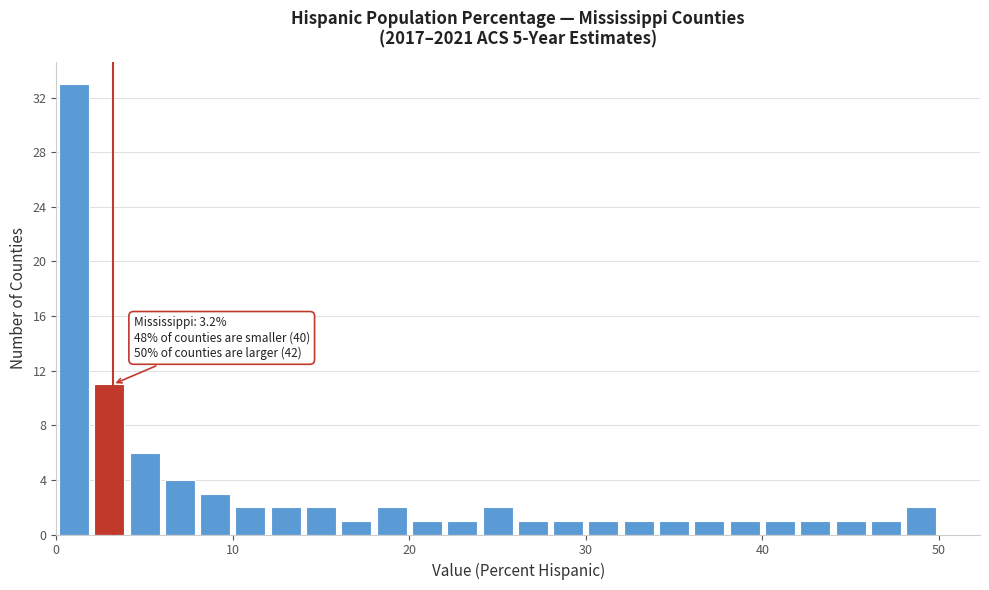

Read against the x-axis, roughly where is the centre of the tallest bar?

1